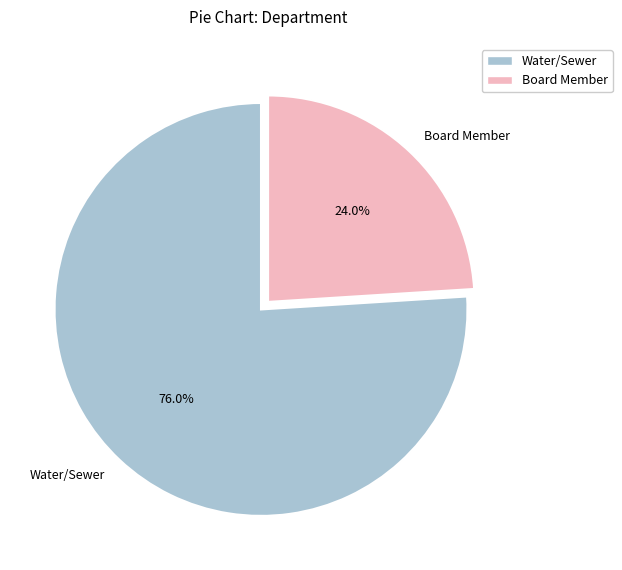

What percentage is the Water/Sewer slice, to the nearest percent?

76%